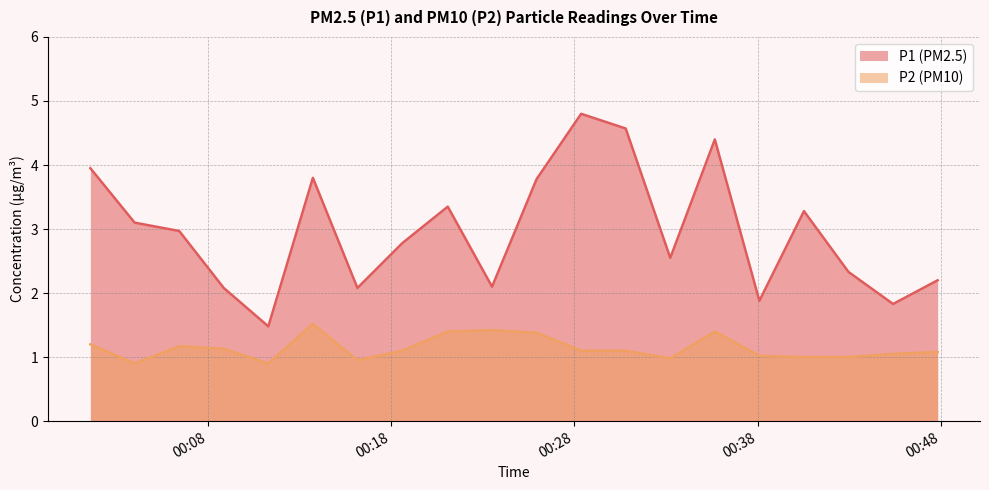

Which series has the widest spread of values?

P1 (PM2.5)